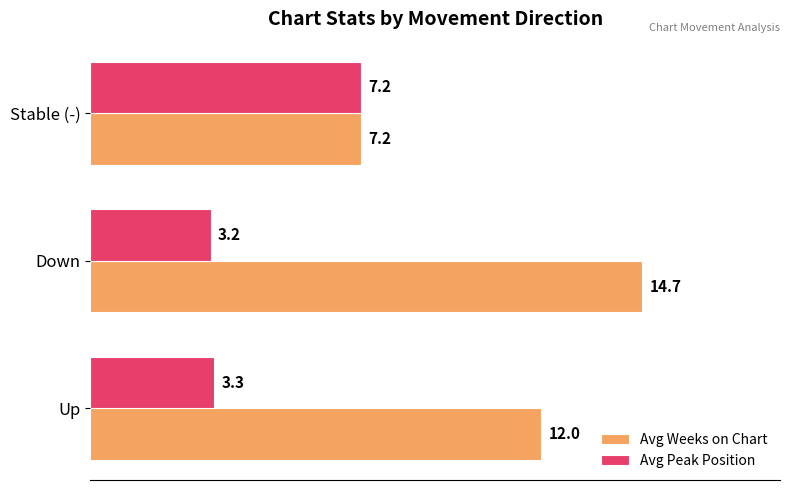

What is the average value of the Avg Weeks on Chart series?

11.3